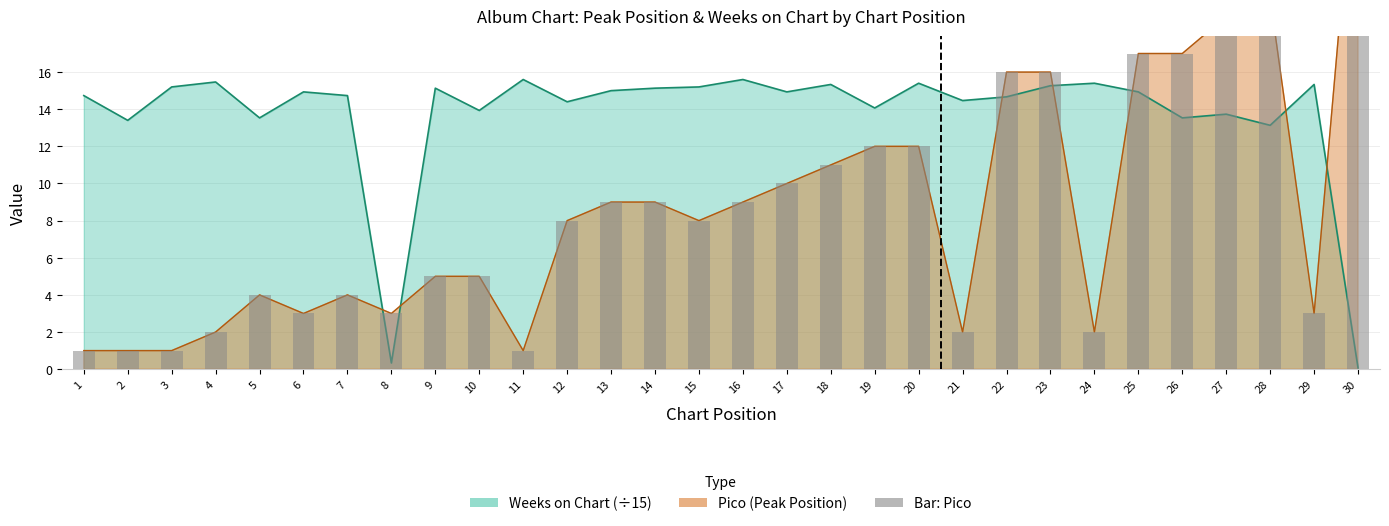

Reading right to left, list all the values displayed in this chart.

Pico: 30=30.0	29=3.0	28=20.0	27=19.0	26=17.0	25=17.0	24=2.0	23=16.0	22=16.0	21=2.0	20=12.0	19=12.0	18=11.0	17=10.0	16=9.0	15=8.0	14=9.0	13=9.0	12=8.0	11=1.0	10=5.0	9=5.0	8=3.0	7=4.0	6=3.0	5=4.0	4=2.0	3=1.0	2=1.0	1=1.0
Weeks on Chart: 30=0.1	29=15.3	28=13.1	27=13.7	26=13.5	25=14.9	24=15.4	23=15.3	22=14.7	21=14.5	20=15.4	19=14.1	18=15.3	17=14.9	16=15.6	15=15.2	14=15.1	13=15.0	12=14.4	11=15.6	10=13.9	9=15.1	8=0.3	7=14.7	6=14.9	5=13.5	4=15.5	3=15.2	2=13.4	1=14.7